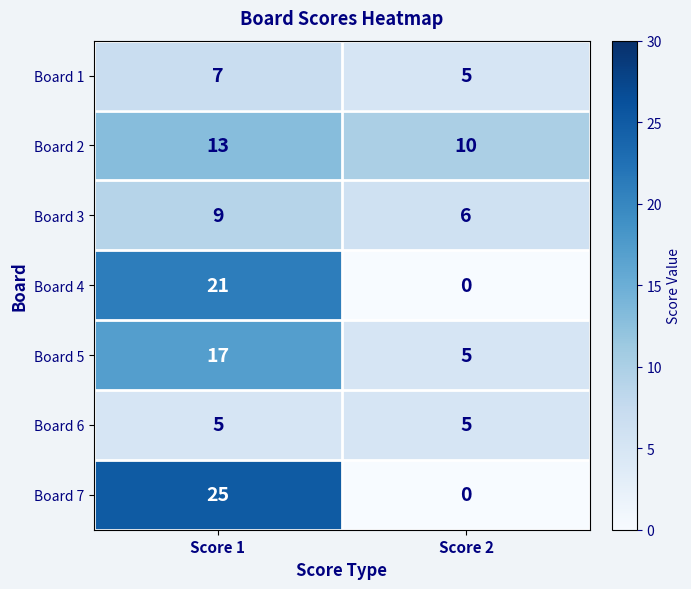

Read the Board 1 value at Score 1.

7